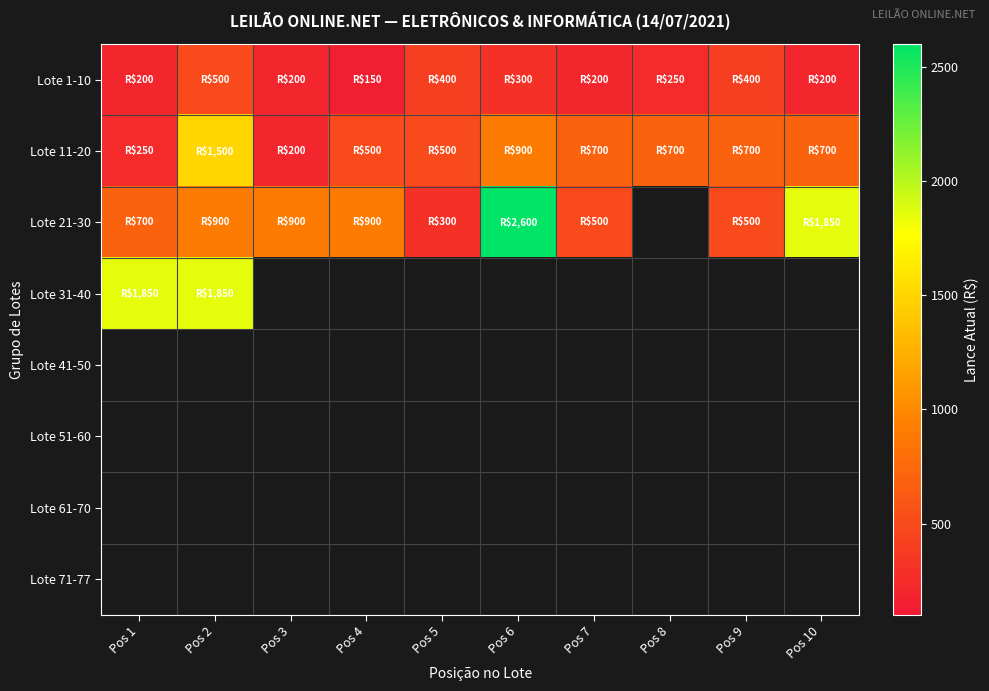

Between Pos 3 and Pos 6, which is larger?

Pos 6